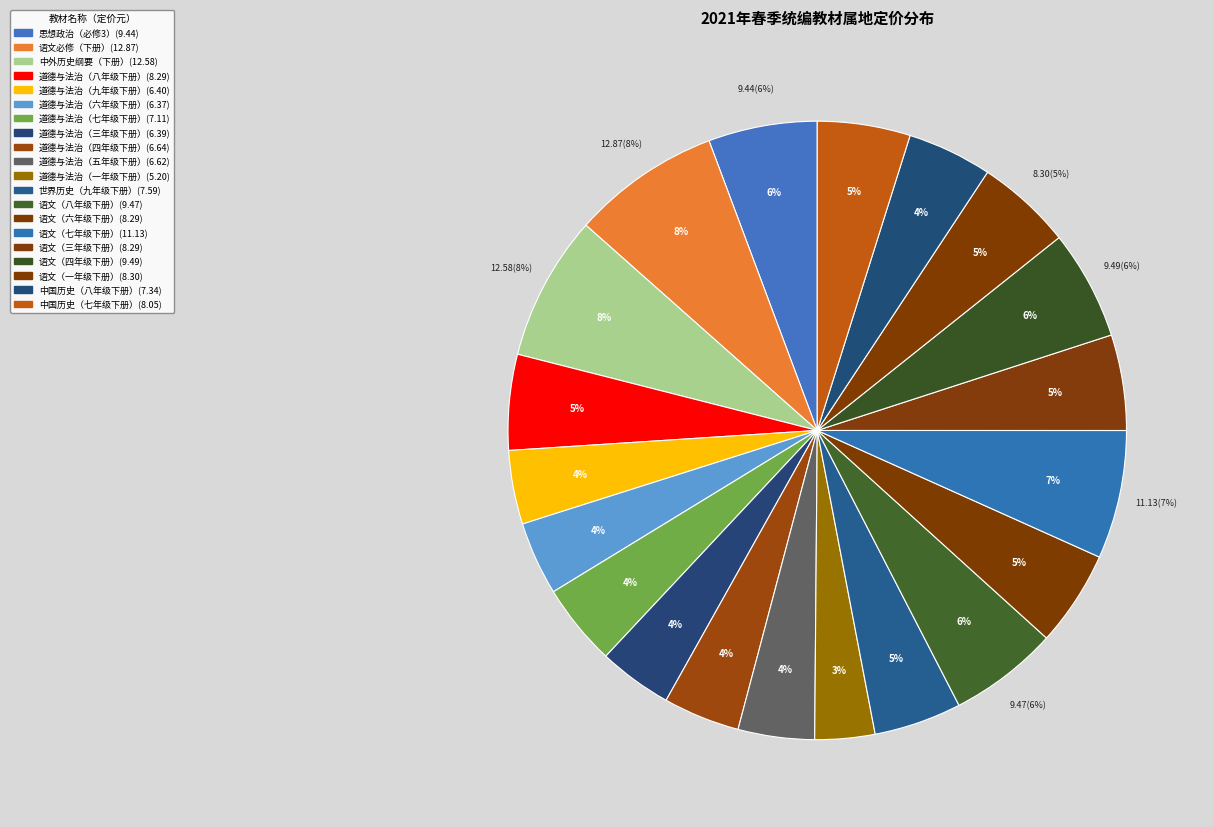

What is the smallest slice in the pie chart?

道德与法治（一年级下册）